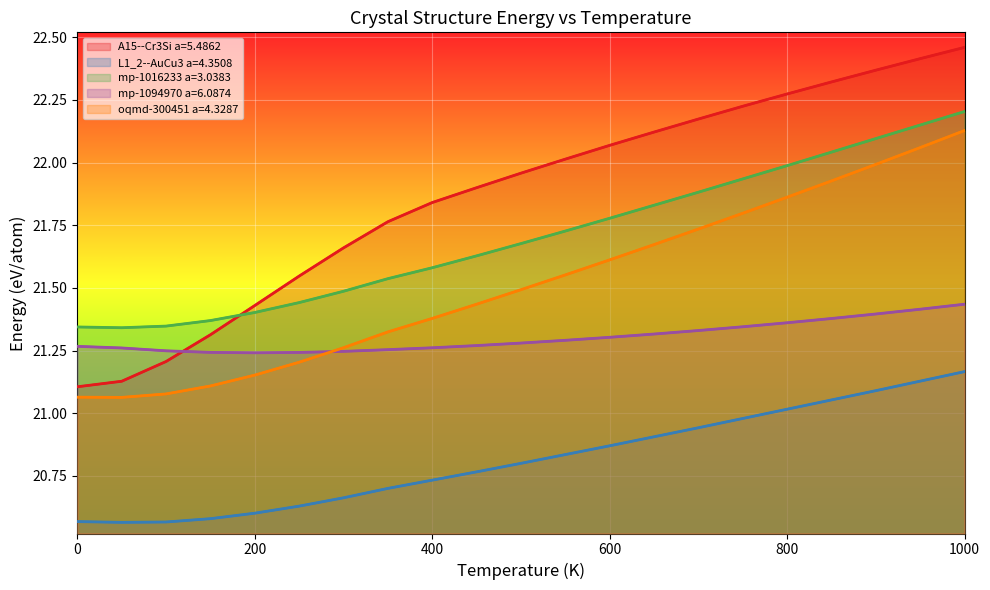

True or false: mp-1094970 a=6.0874 and mp-1016233 a=3.0383 intersect in this chart.

True